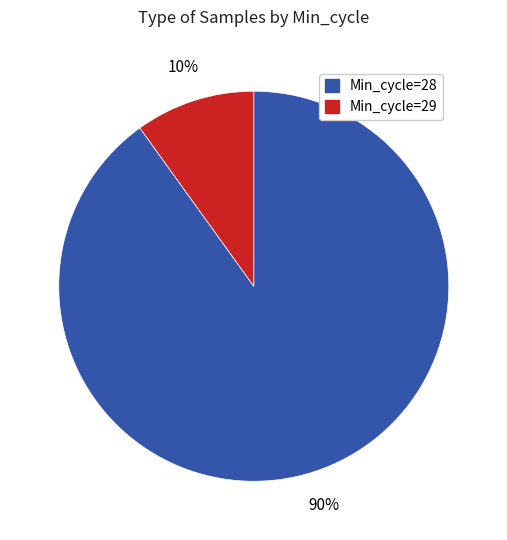

To the nearest percent, what is the average slice percentage?

50%